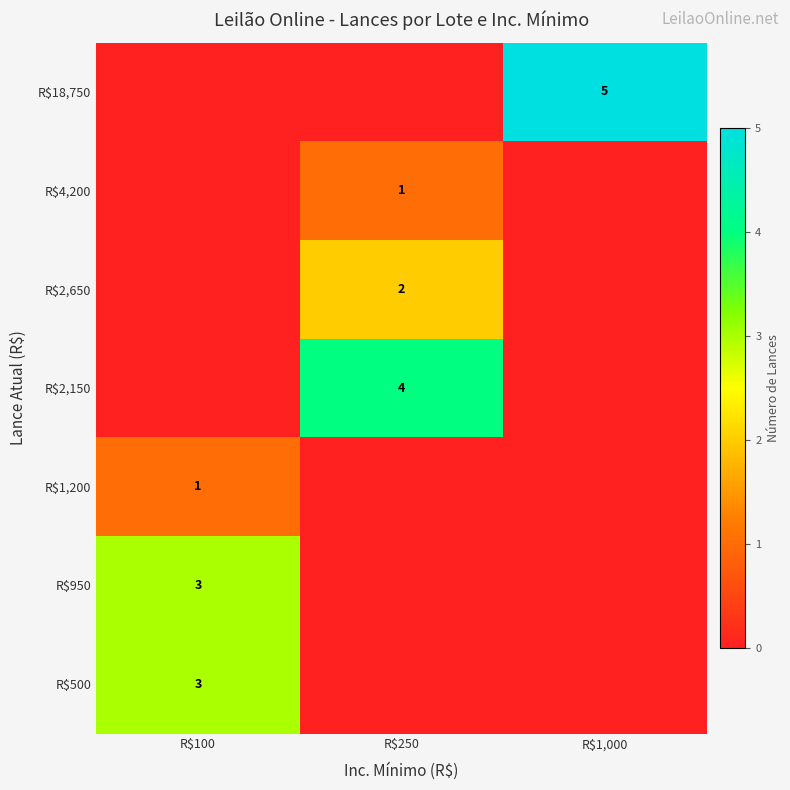

Is the value of R$4,200 at R$100 greater than the value of R$18,750 at R$1,000?

No